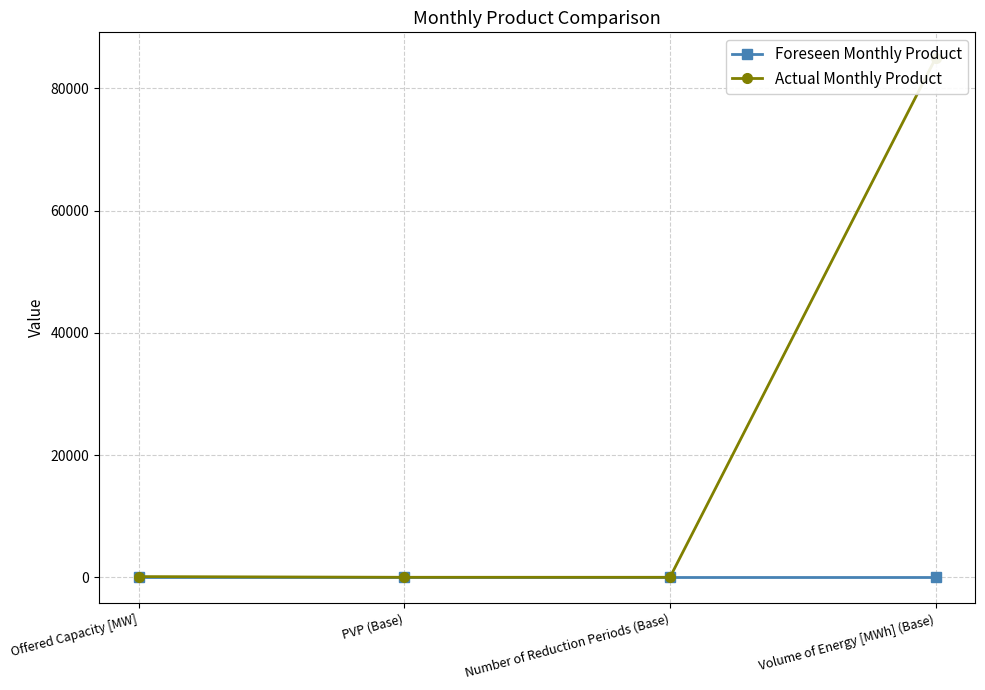

What is the spread (max minus min) of values at Offered Capacity [MW]?

114